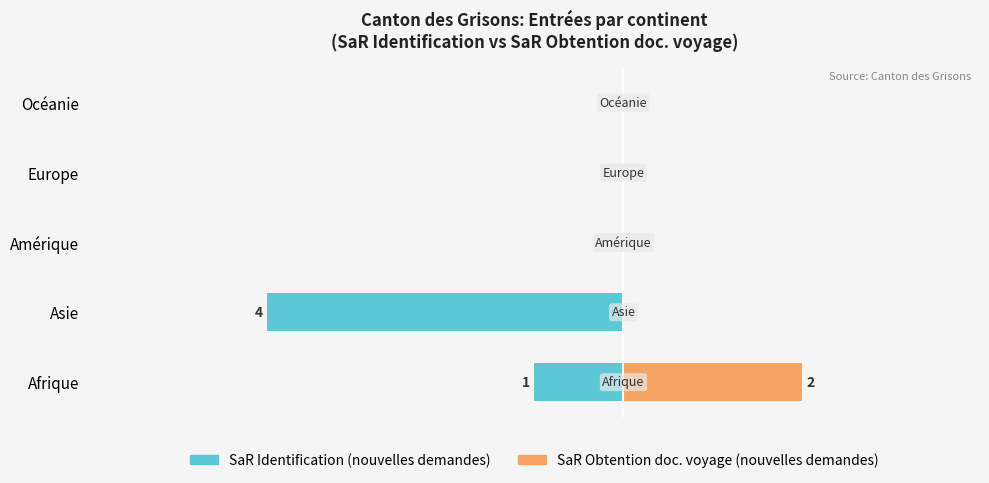

How many groups of bars are there?

5